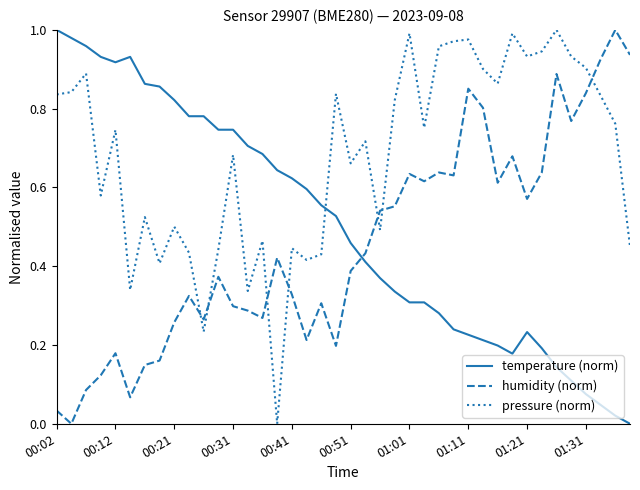

Which series has the largest total across all categories?

pressure (norm)